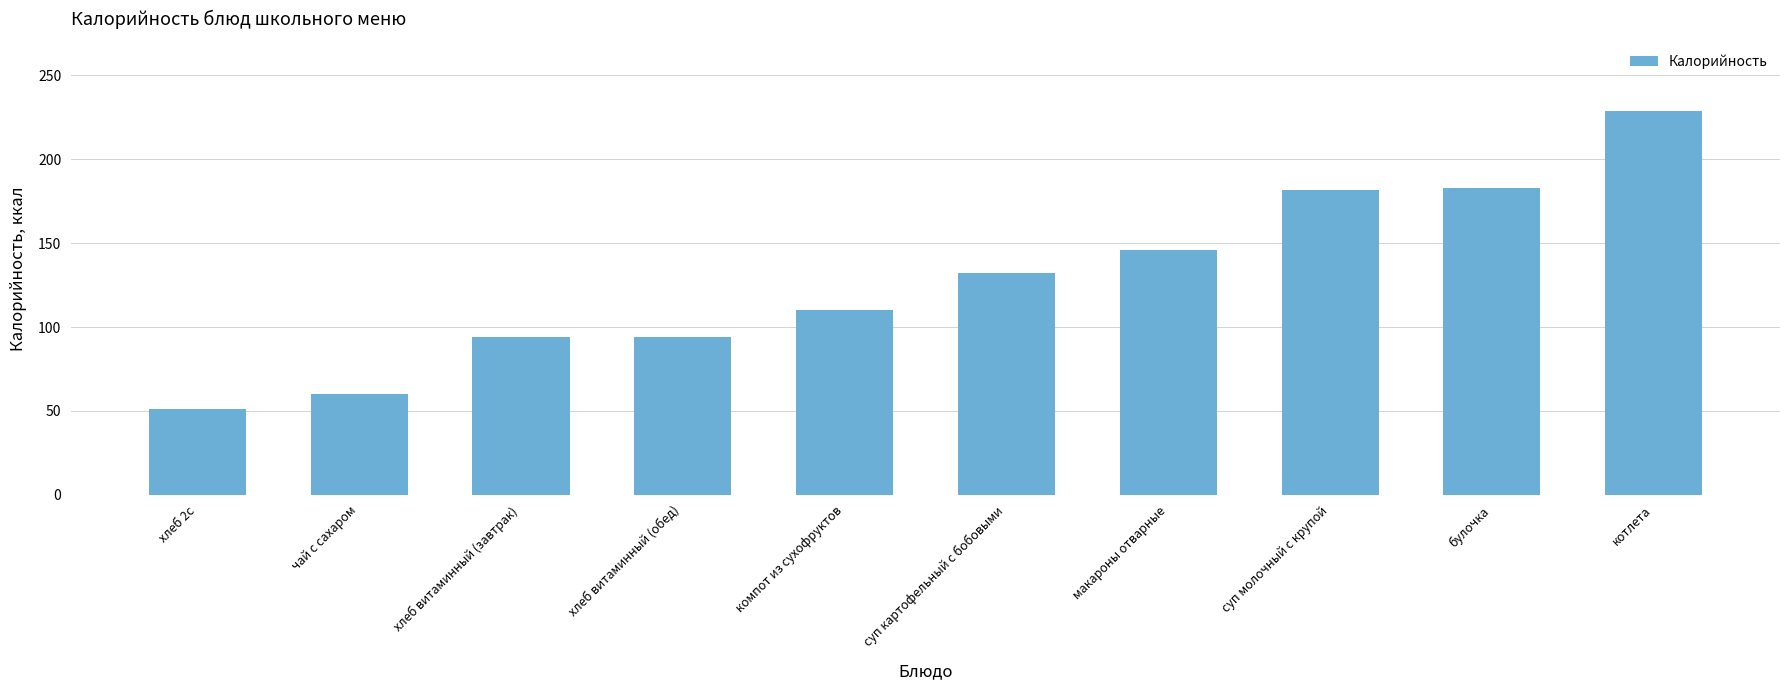

The value at компот из сухофруктов is 188. True or false?

False